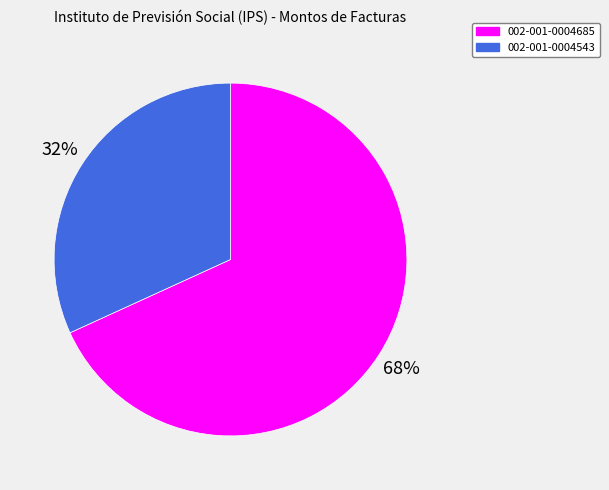

Rank the categories by value from lowest to highest.

002-001-0004543, 002-001-0004685